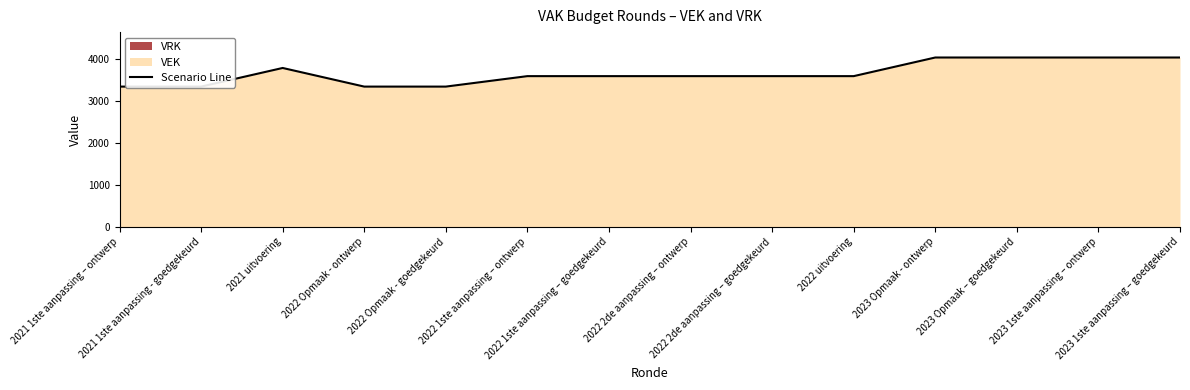

The value at 2022 1ste aanpassing – ontwerp is 3600. True or false?

True